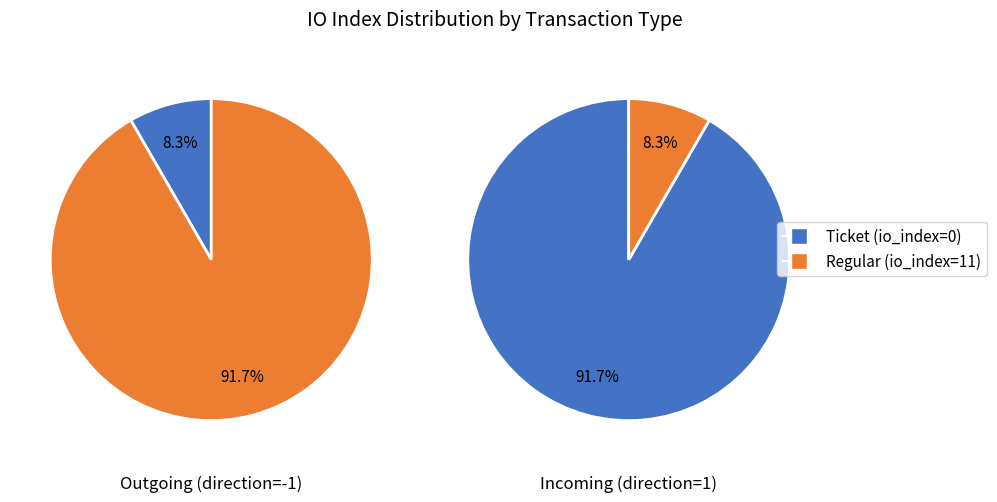

Which series changed the most between direction=-1 (io_index=0) and direction=1 (io_index=11)?

Regular